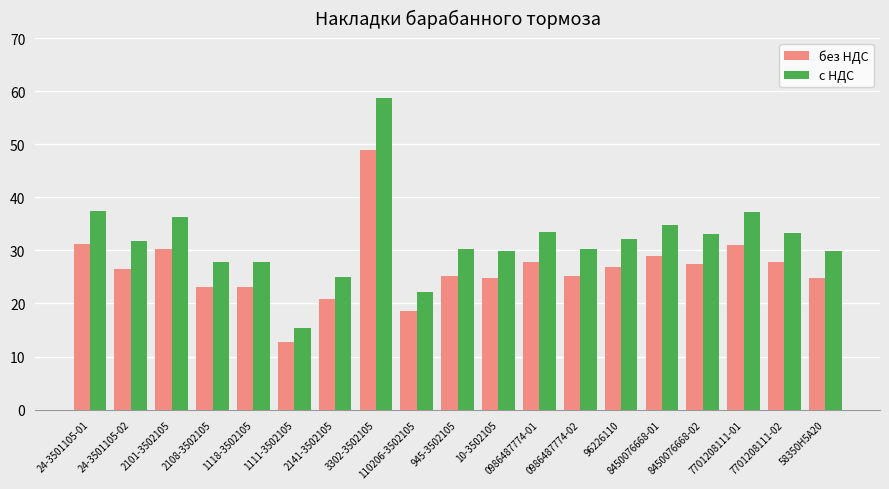

What is the difference between the без НДС values at 110206-3502105 and 945-3502105?

6.7